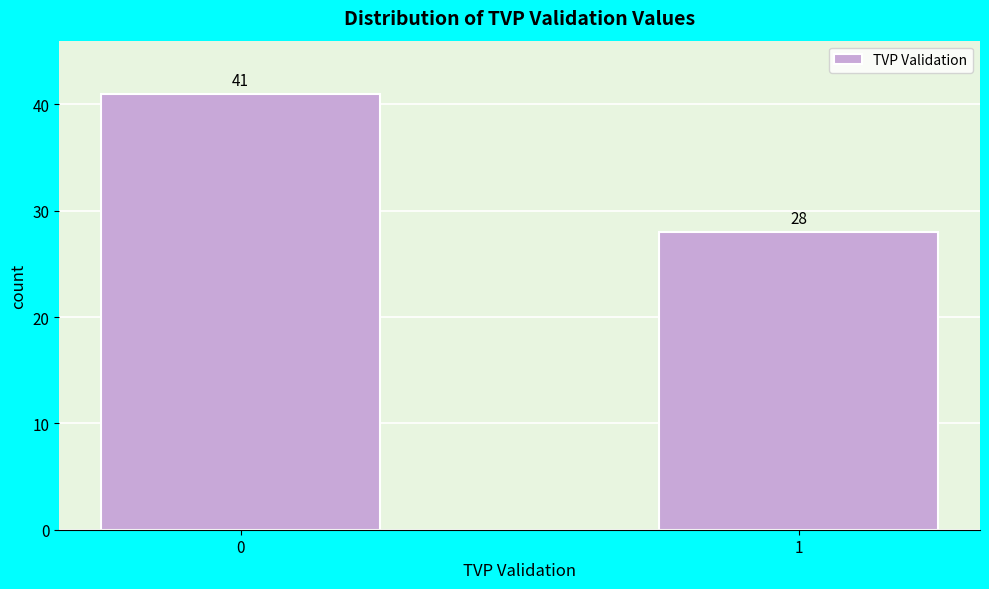

Reading left to right, list all the values displayed in this chart.

41	28